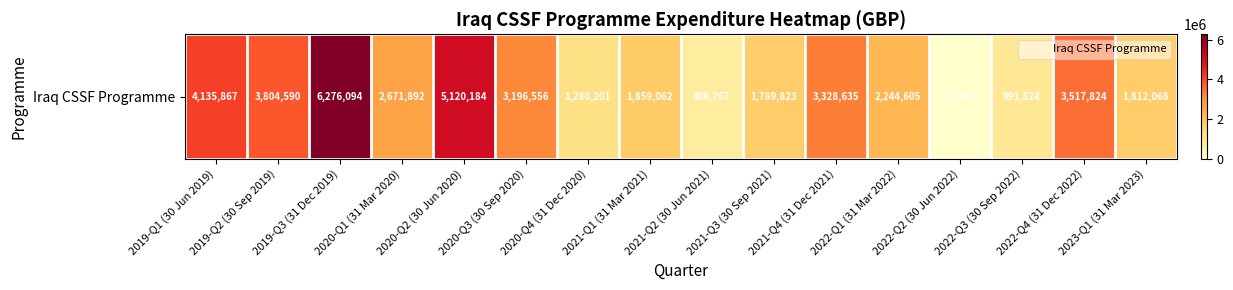

Which label corresponds to the largest value in the chart?

2019-Q3 (31 Dec 2019)